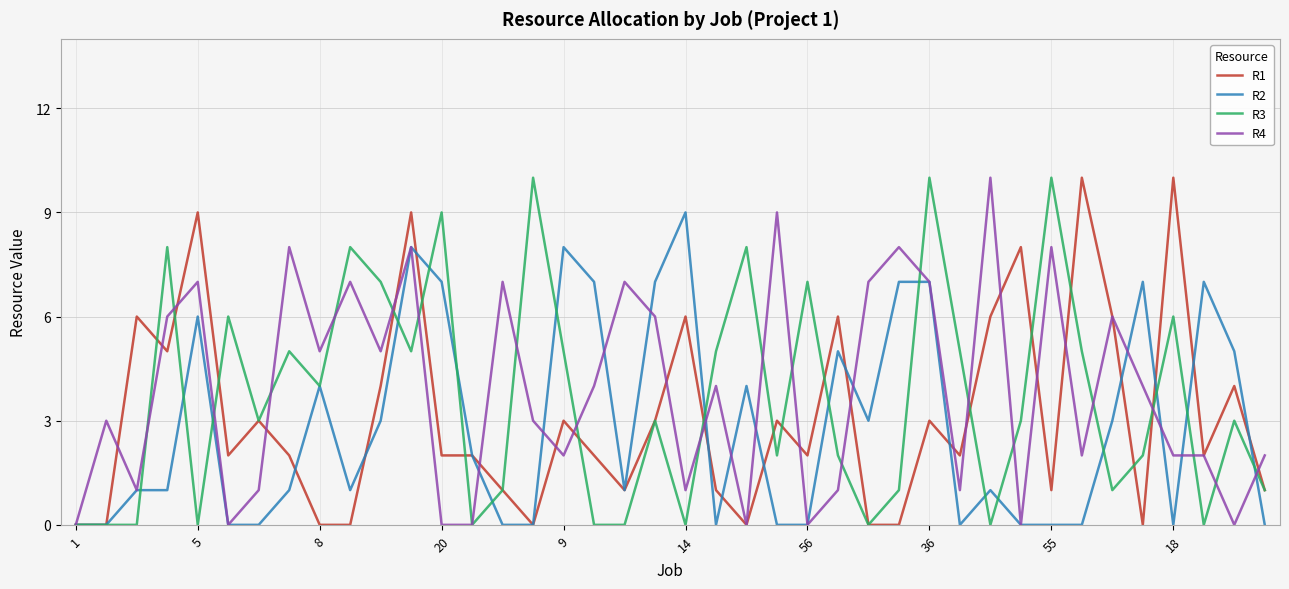

What is the greatest value displayed?

10